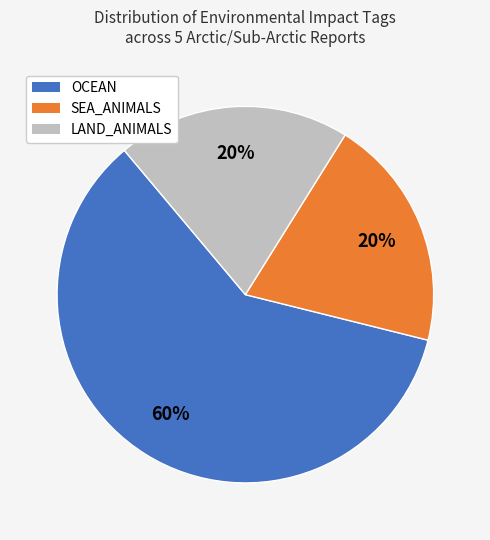

To the nearest percent, what is the average slice percentage?

33%